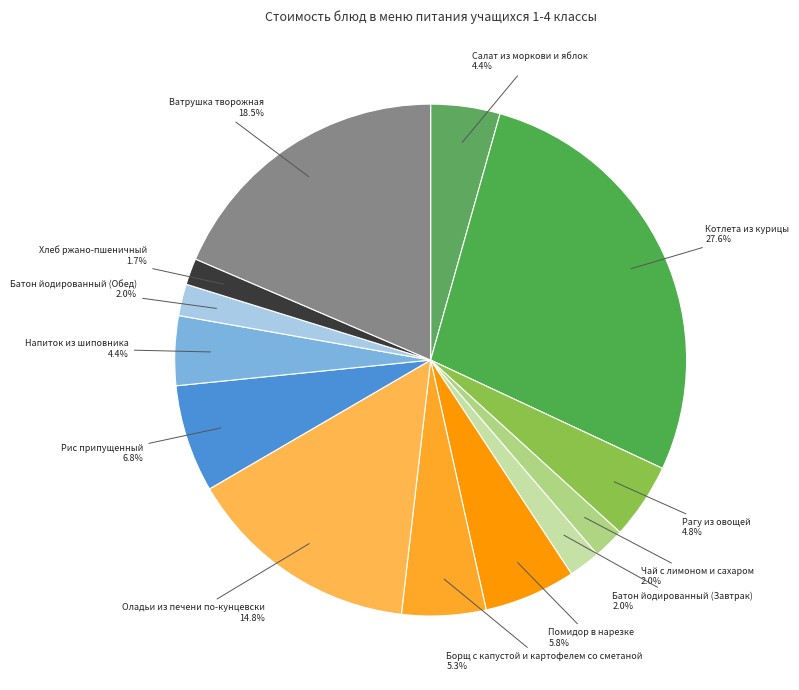

To the nearest percent, what percentage of the pie is Котлета из курицы?

28%